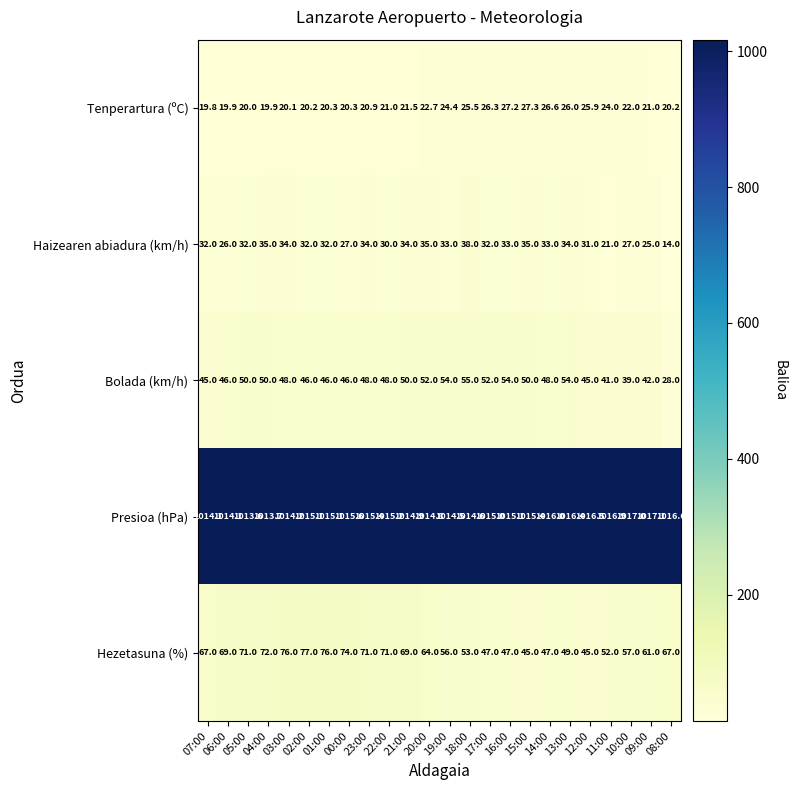

The Presioa (hPa) series shows 1016.4 at 13:00. True or false?

True